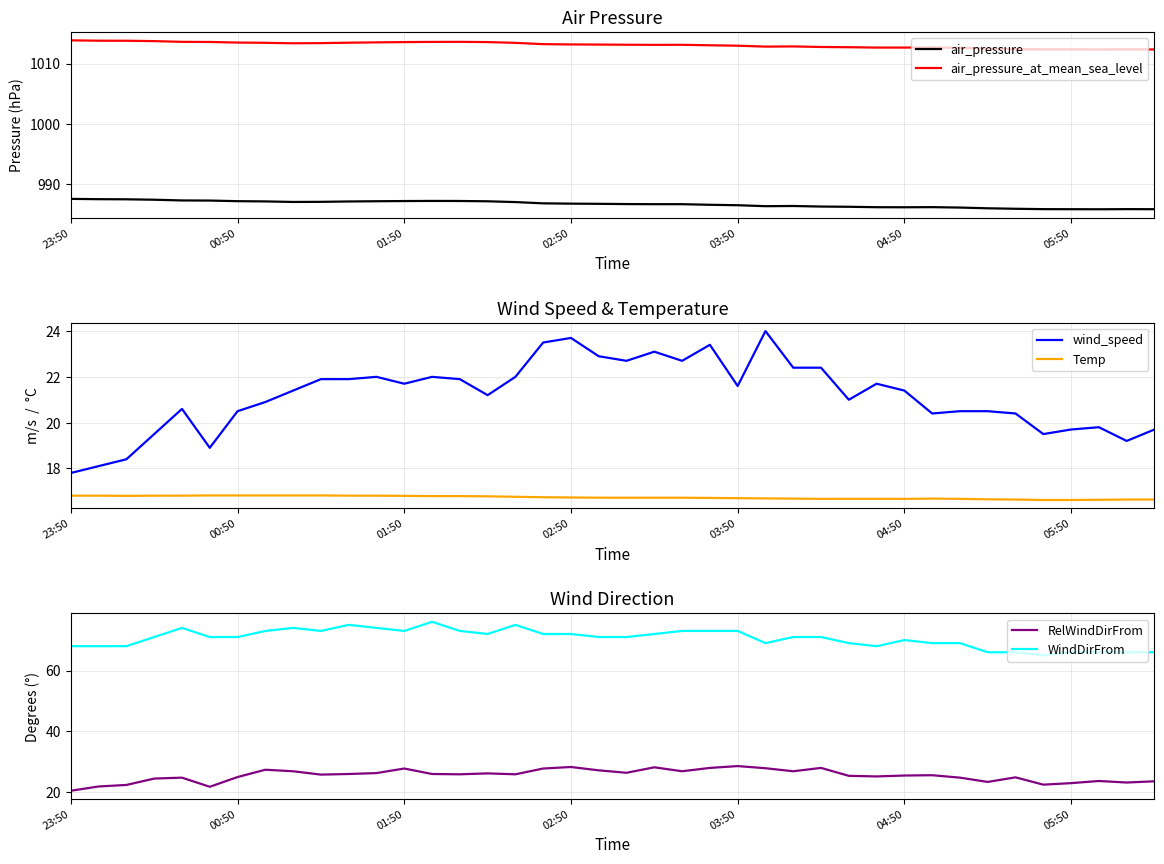

Where does the wind_speed series first go above 21?

8